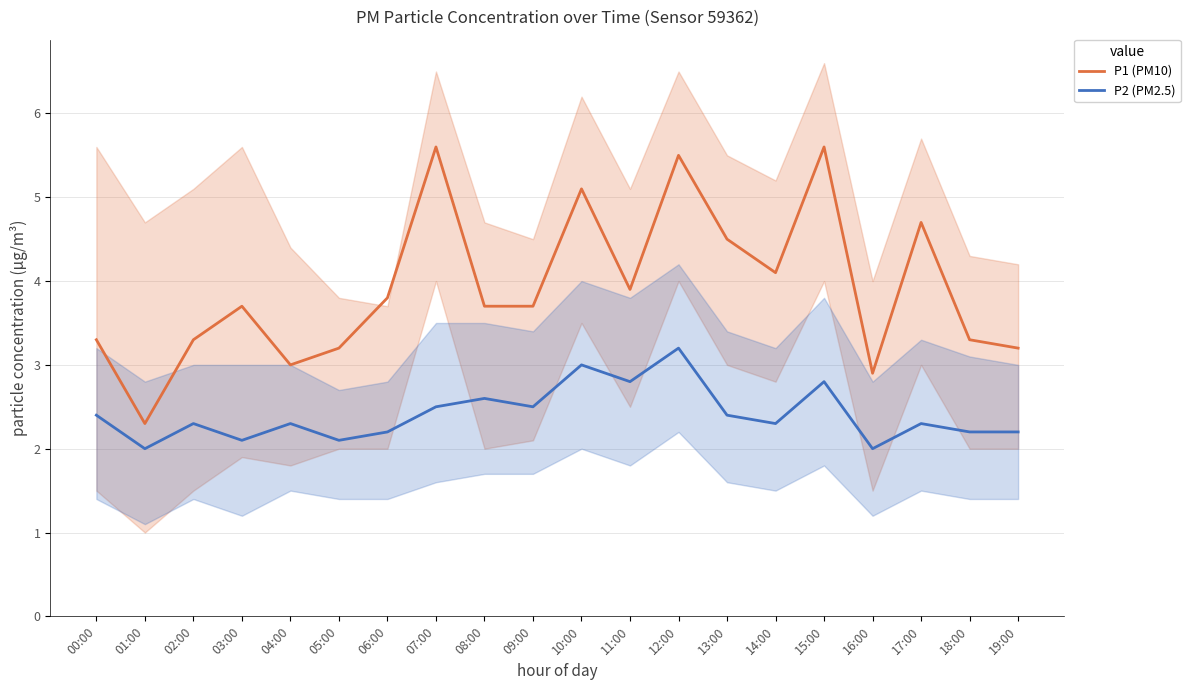

List the series in order of their overall mean, lowest first.

P2 (PM2.5), P1 (PM10)